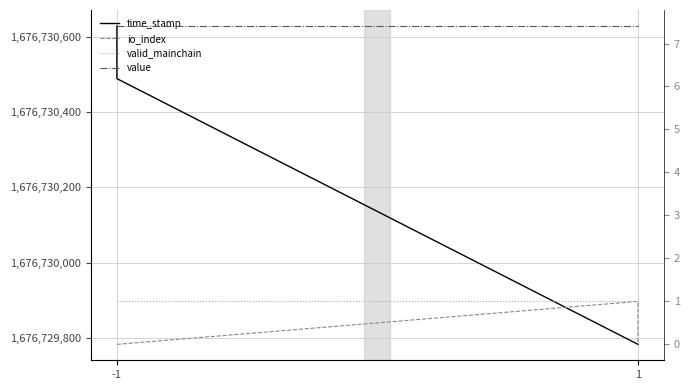

Which series changed the most between -1 and 1?

time_stamp